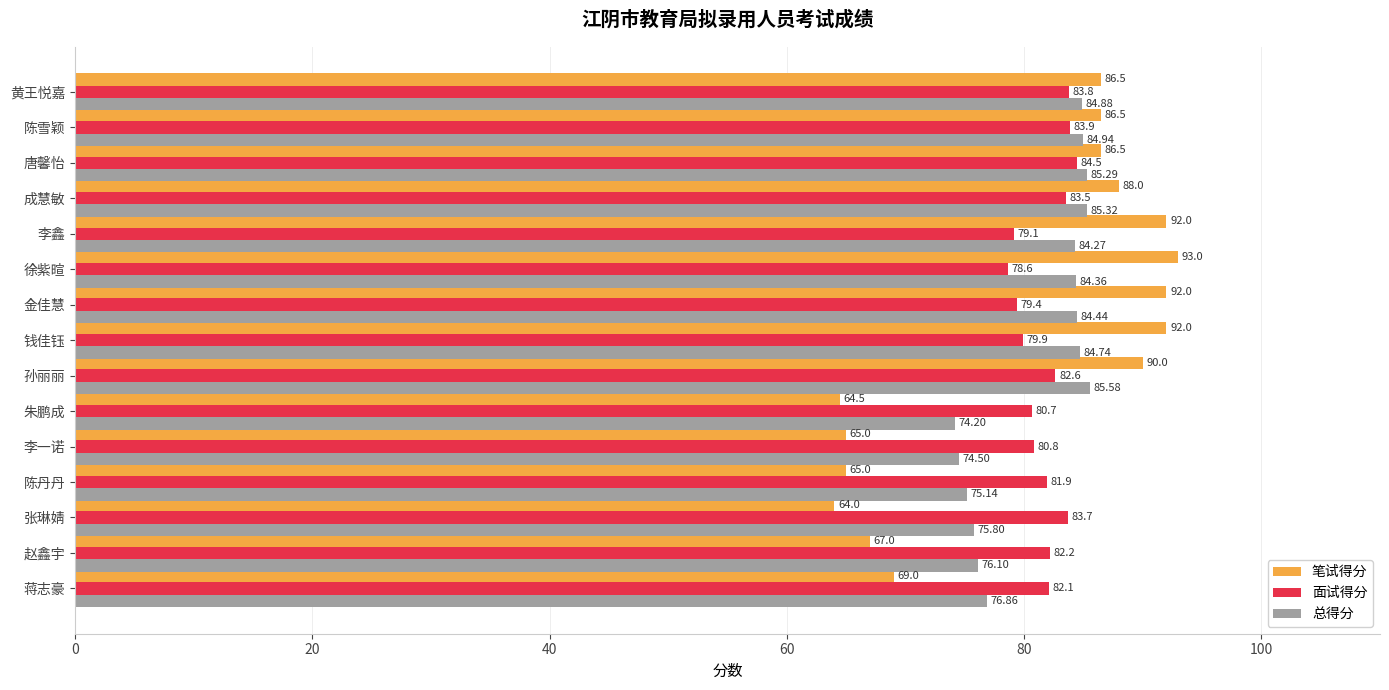

At which category is the sum across all series the highest?

孙丽丽